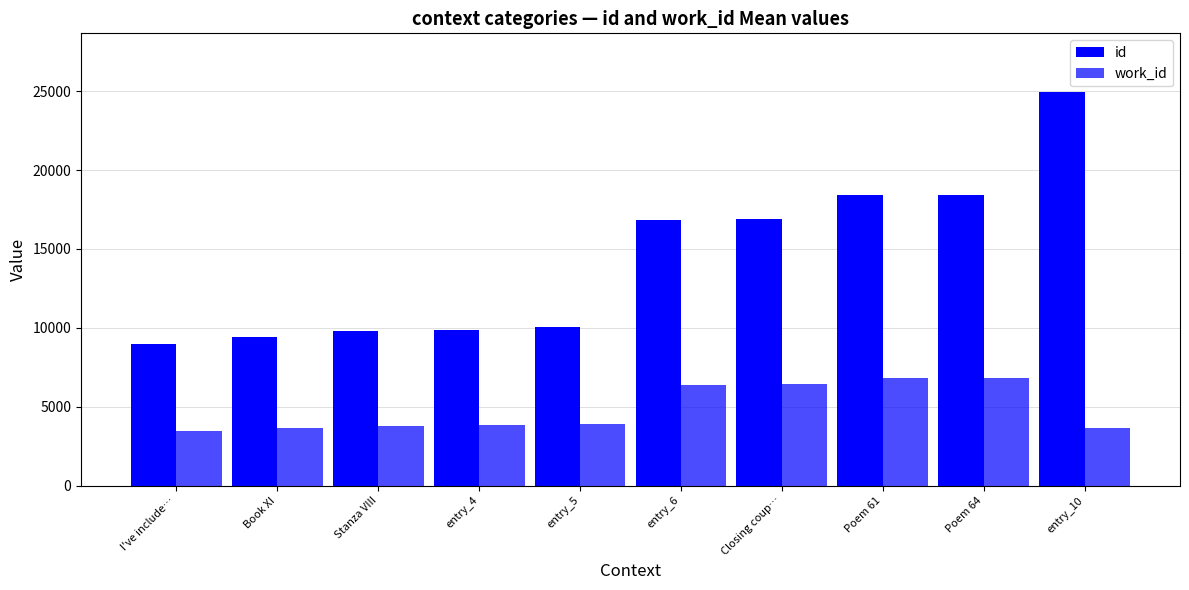

How many groups of bars are there?

10